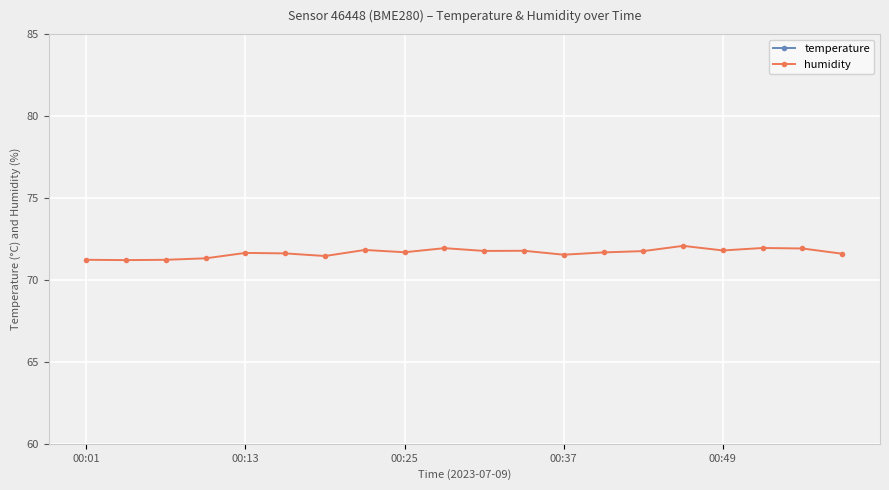

Reading left to right, extract all data points from this chart.

temperature: 16.5	16.5	16.5	16.5	16.5	16.5	16.5	16.5	16.5	16.5	16.5	16.5	16.5	16.5	16.5	16.6	16.5	16.5	16.5	16.5
humidity: 71.2	71.2	71.2	71.3	71.7	71.6	71.5	71.8	71.7	71.9	71.8	71.8	71.5	71.7	71.8	72.1	71.8	72.0	71.9	71.6